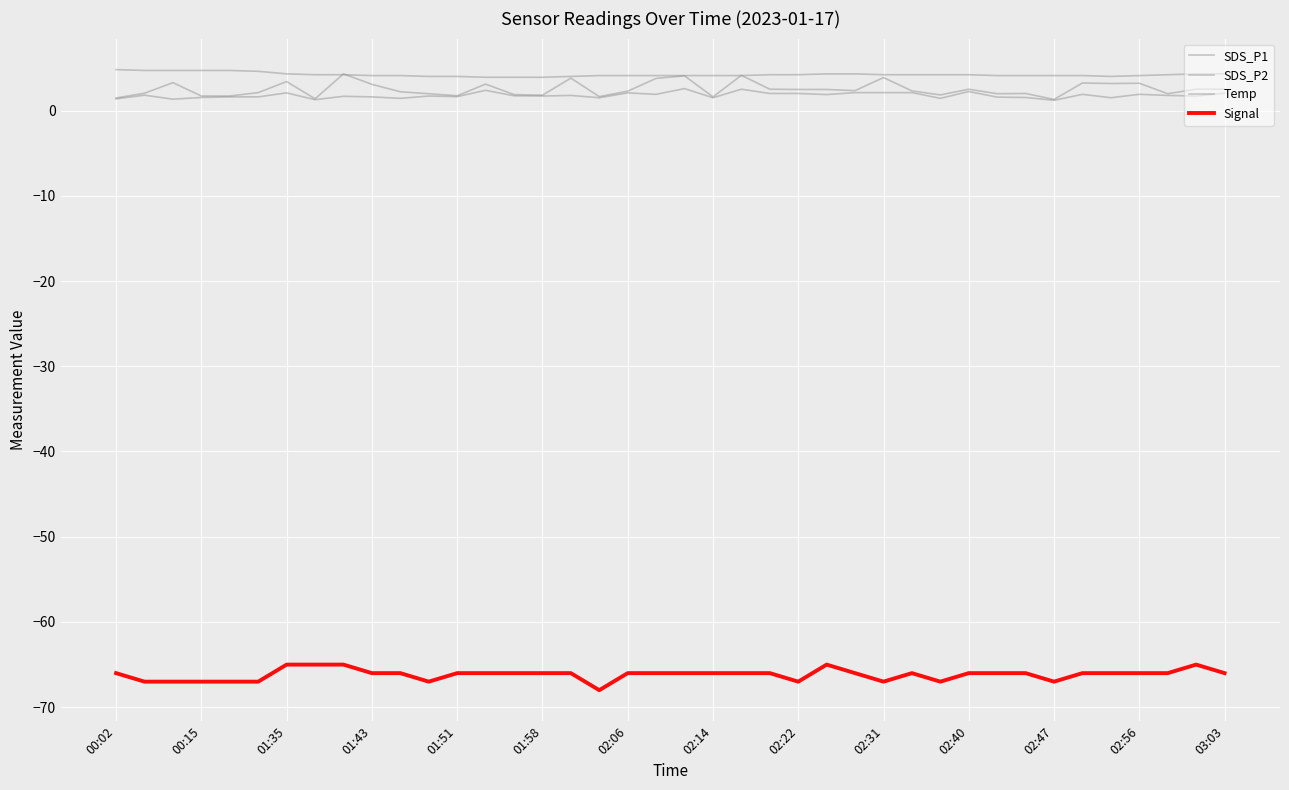

True or false: Temp has more than 0 points higher than both neighbors.

False